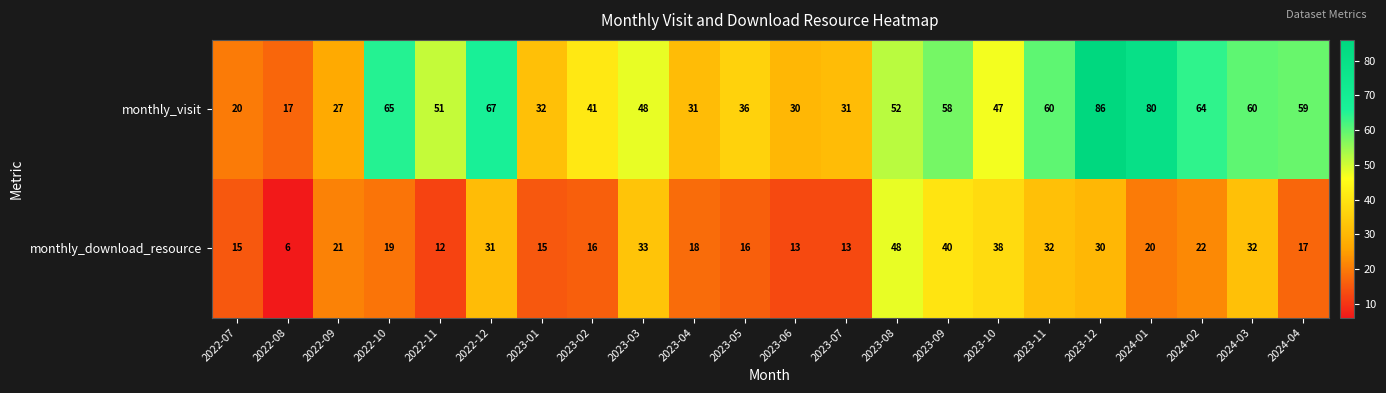

What value does the monthly_download_resource series have at 2022-08, to the nearest 10?

10